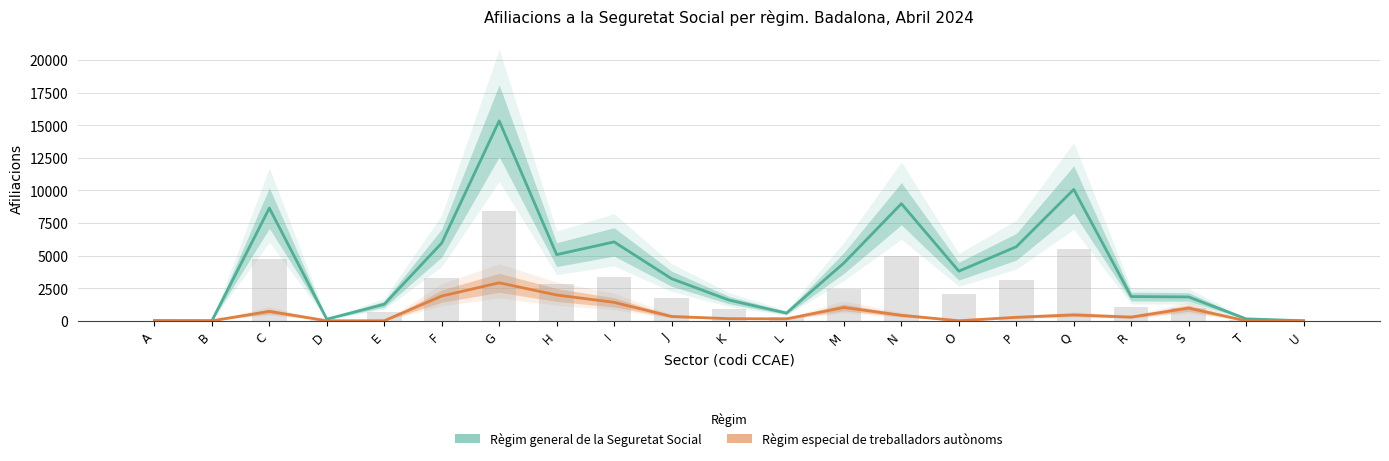

How many groups of bars are there?

21